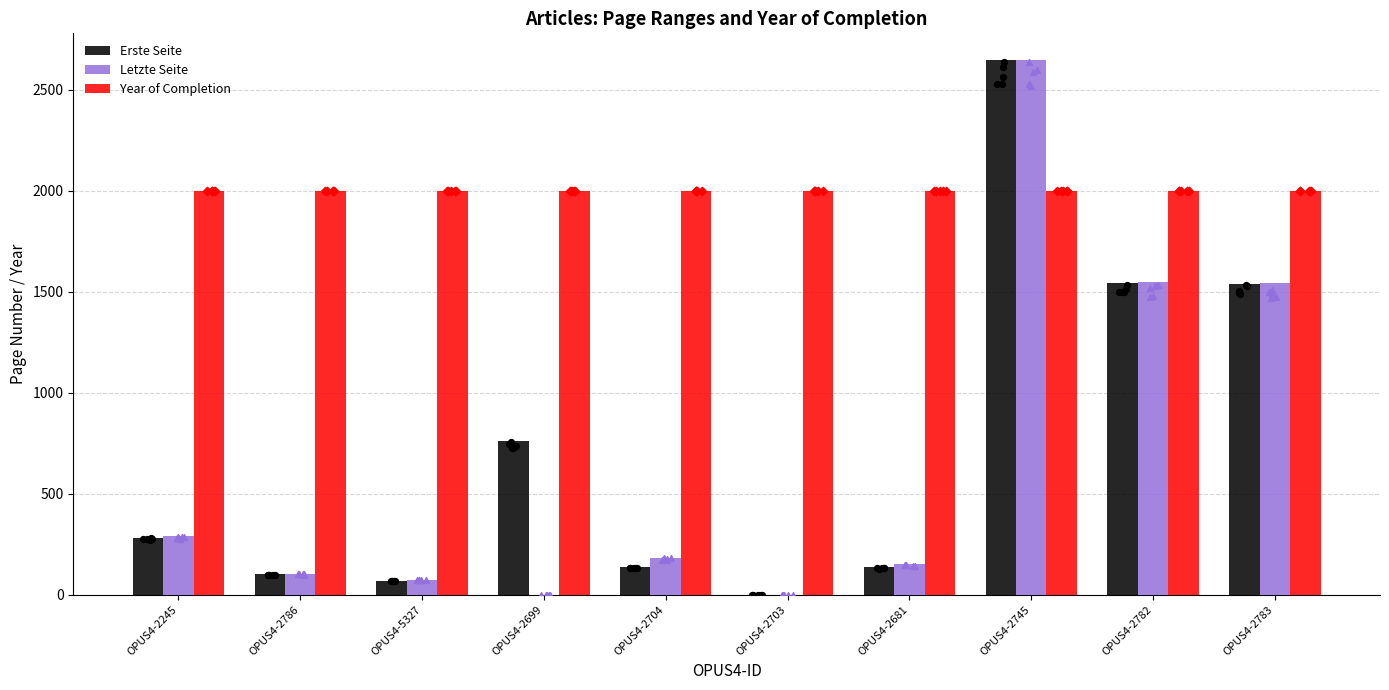

Which series has the widest spread of Y values?

Letzte Seite